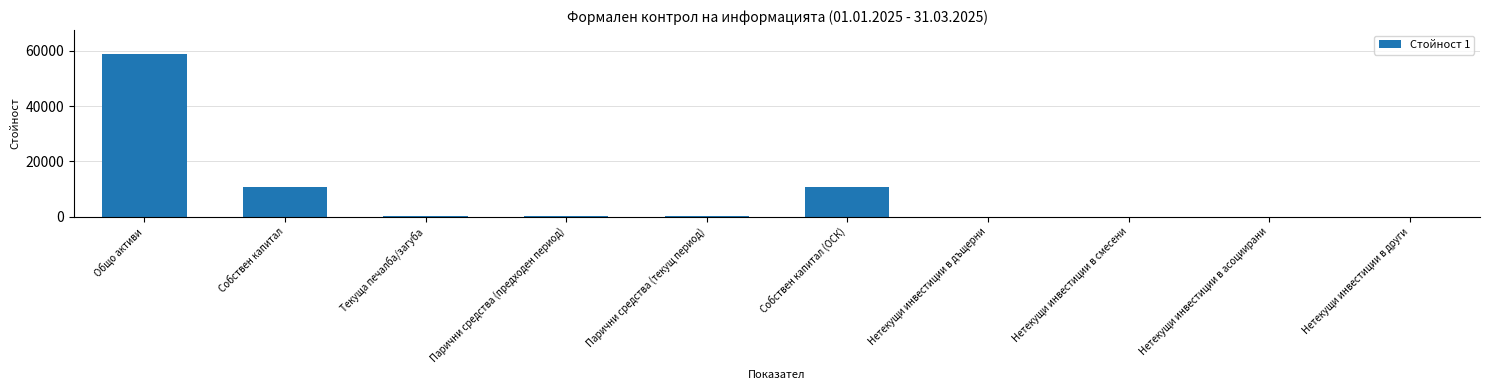

Are the bars horizontal?

No